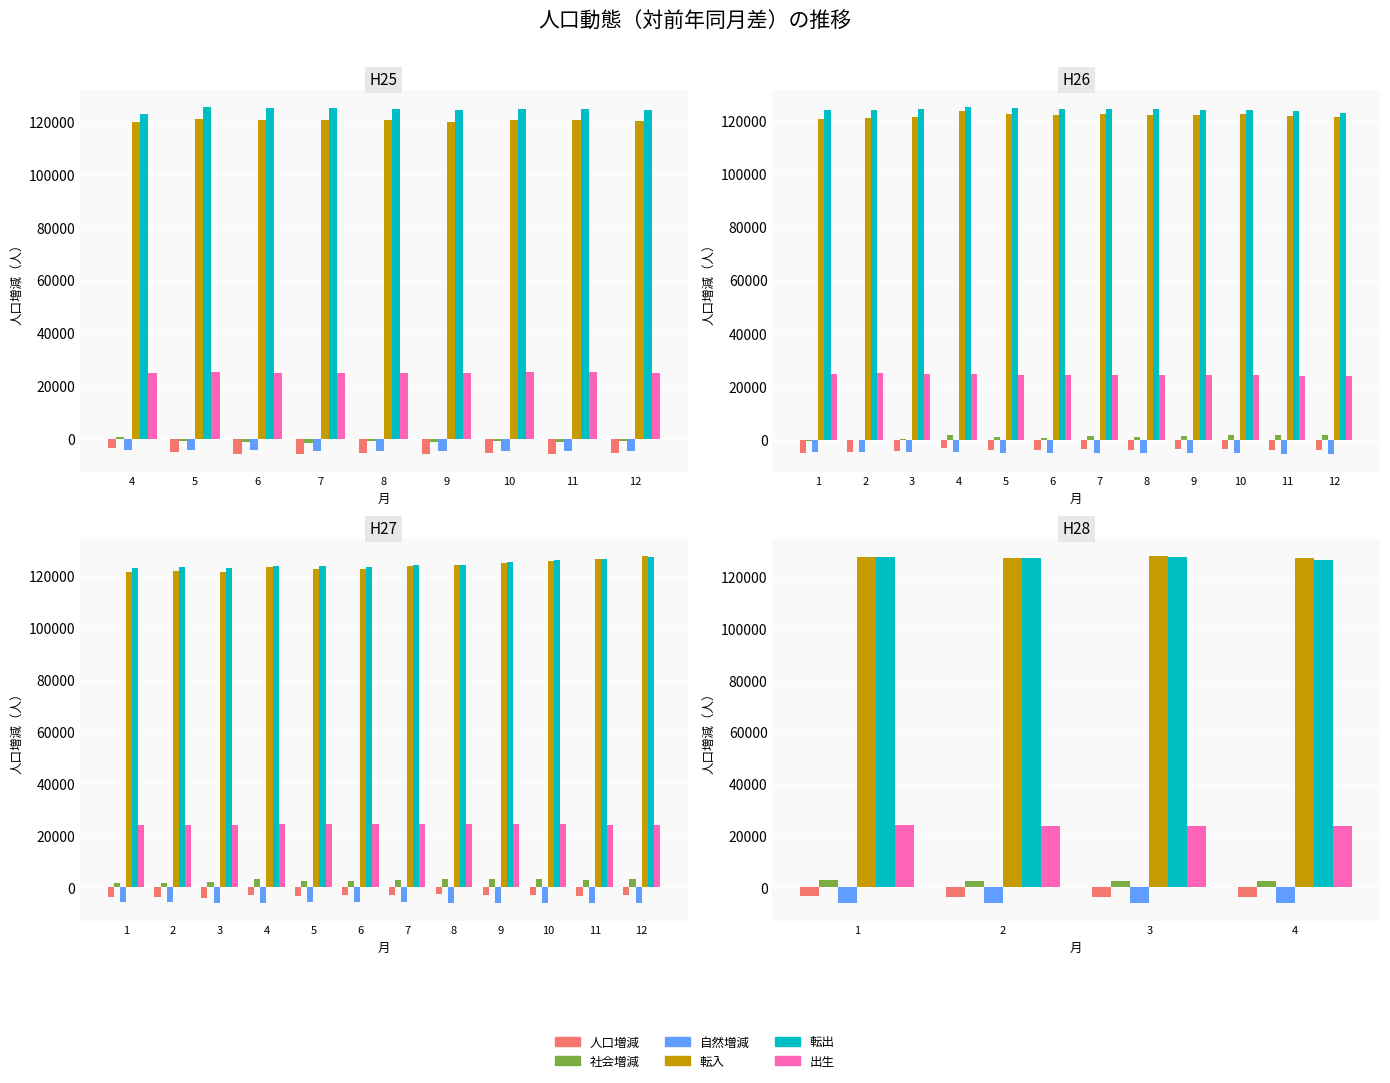

At which category is the sum across all series the highest?

1